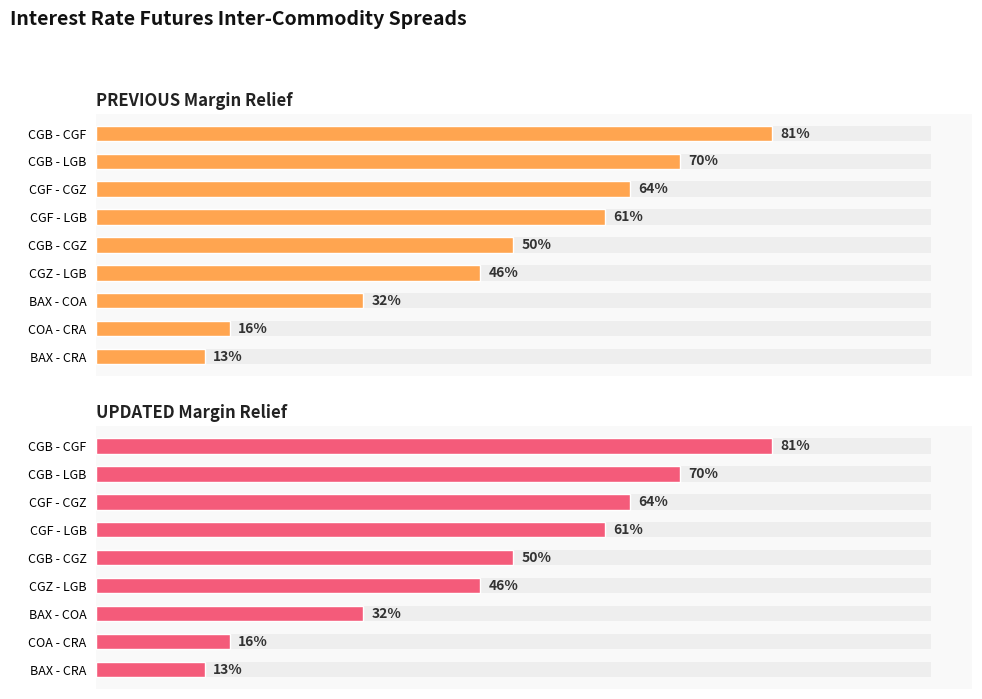

The value of PREVIOUS Margin Relief at CGB - CGF is 1.2. True or false?

False